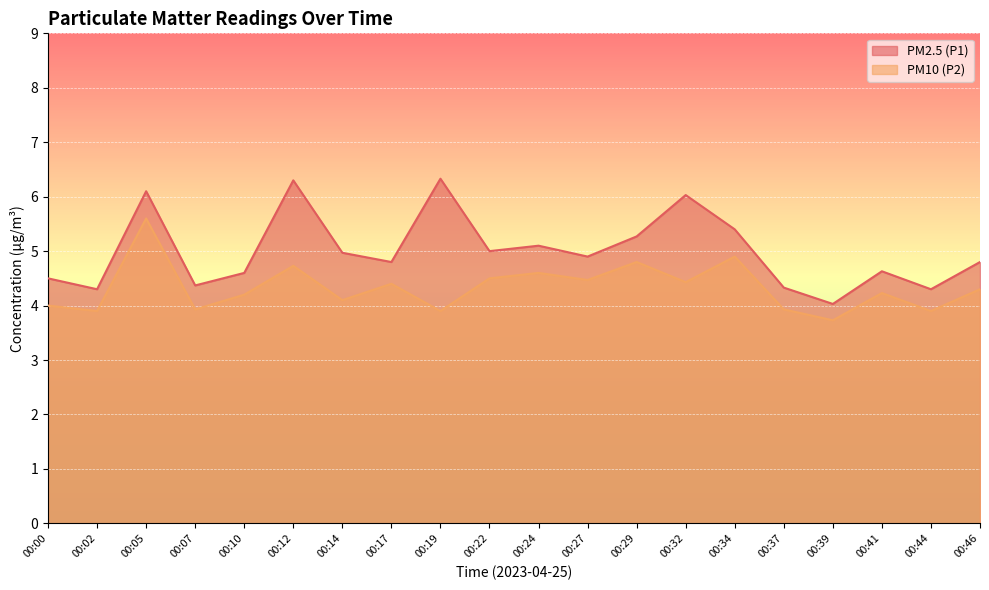

At which label is PM2.5 (P1) closest to 5?

00:22